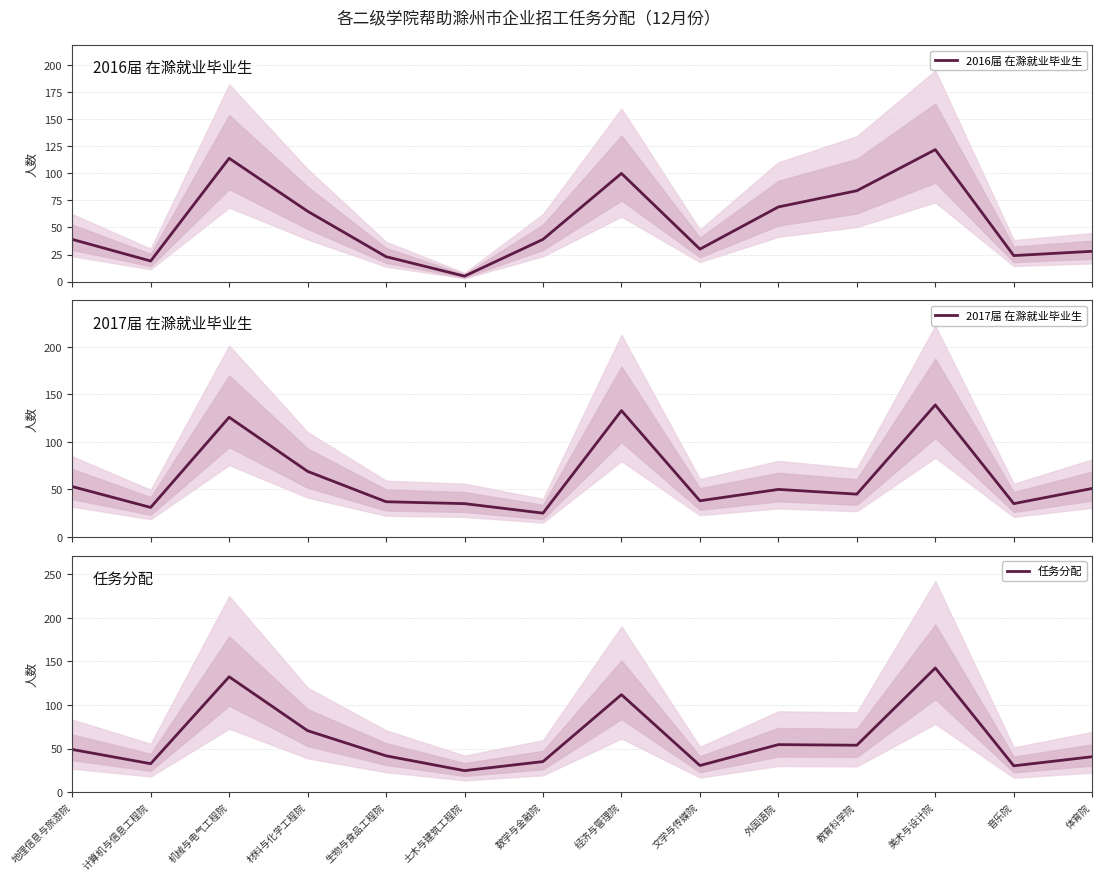

Does the chart have visible grid lines?

Yes